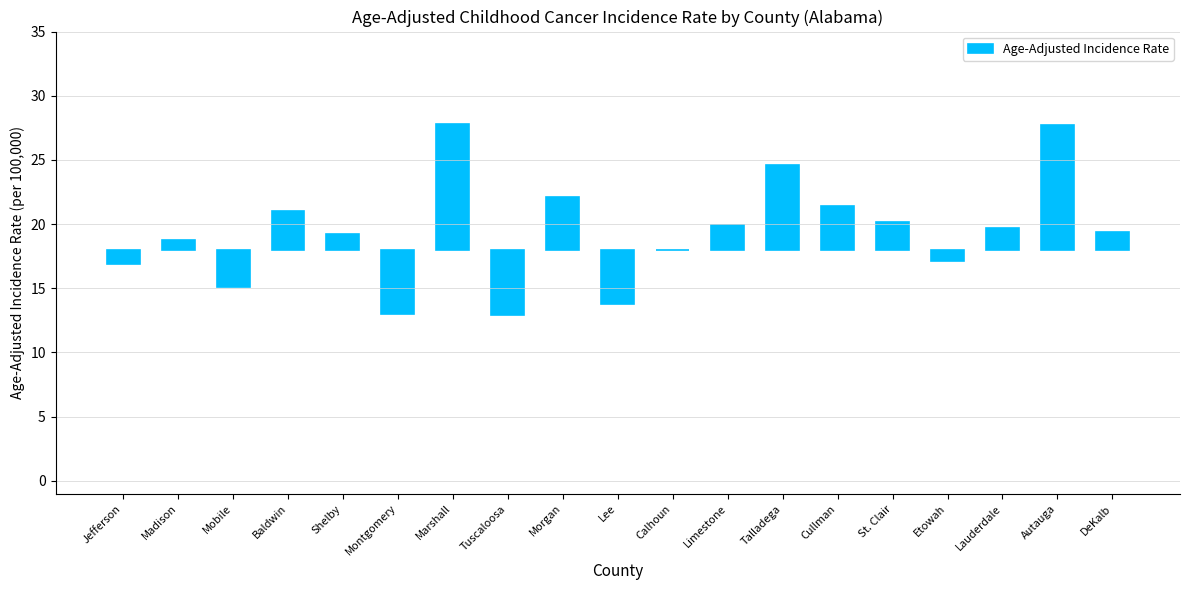

How many data points does each series have?

19